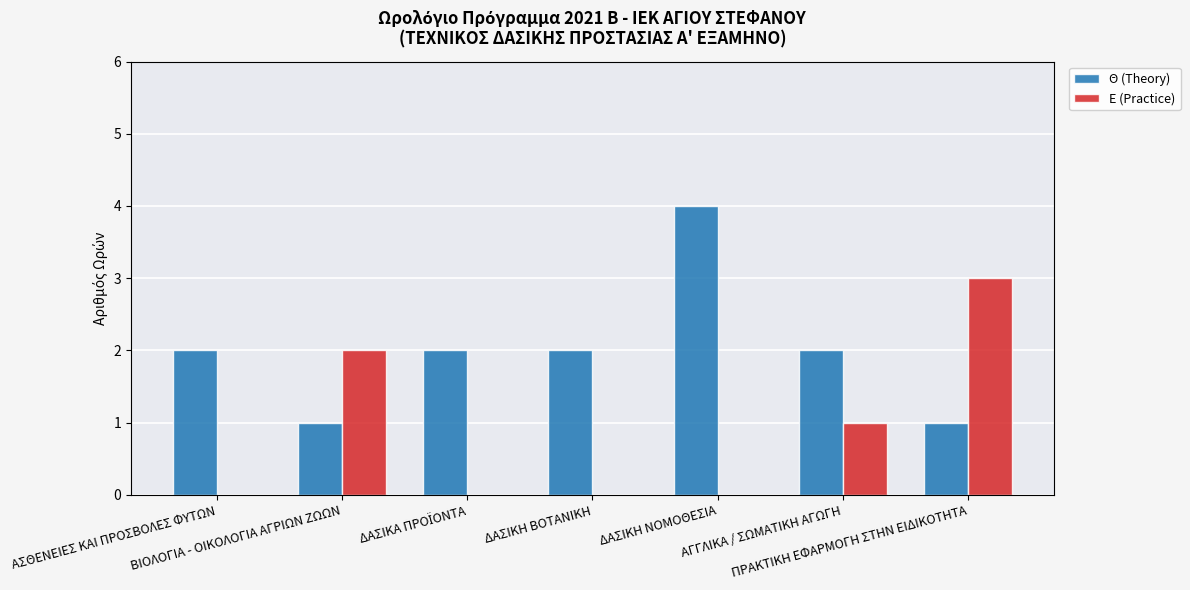

What is the sum of all Θ (Theory) values?

14